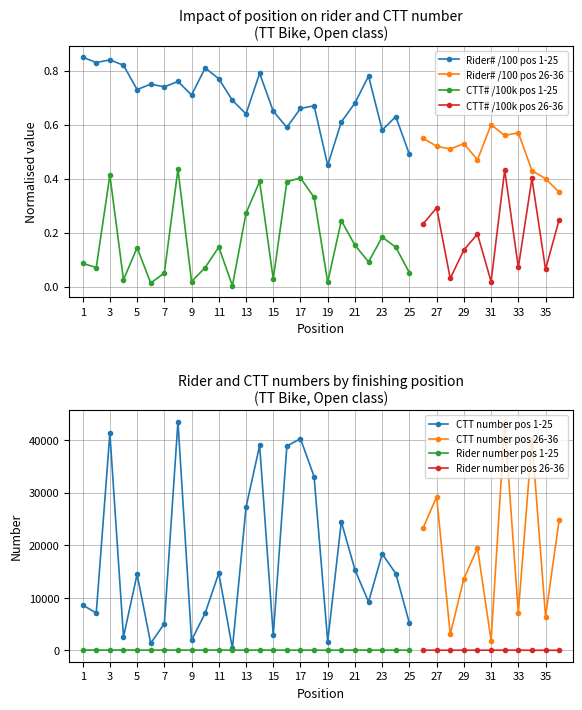

True or false: Position 1-25 (ctt_number) and Position 1-25 (number) intersect in this chart.

False